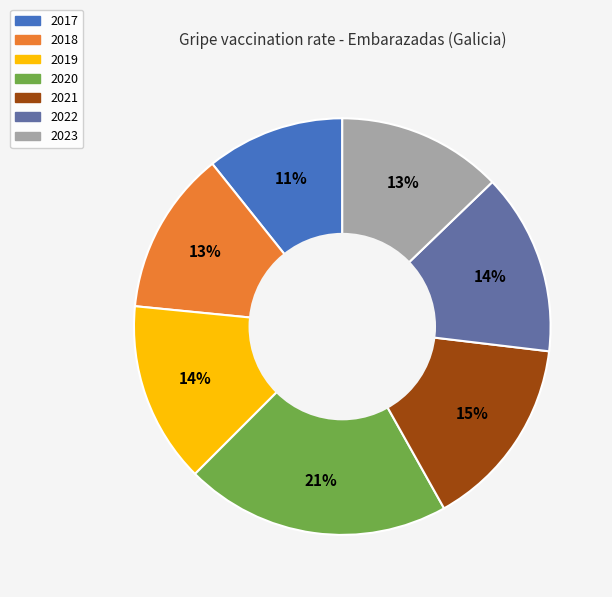

Combined, do 2022 and 2018 account for over 50%?

No